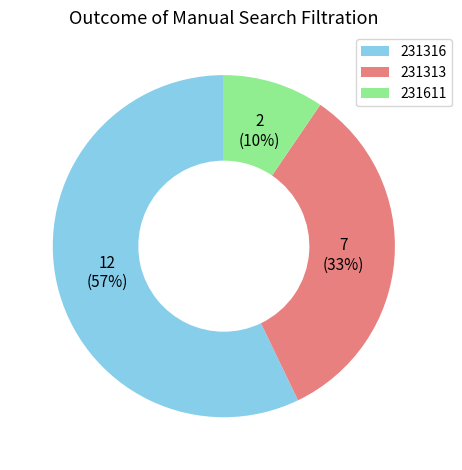

Count the number of slices in the pie.

3